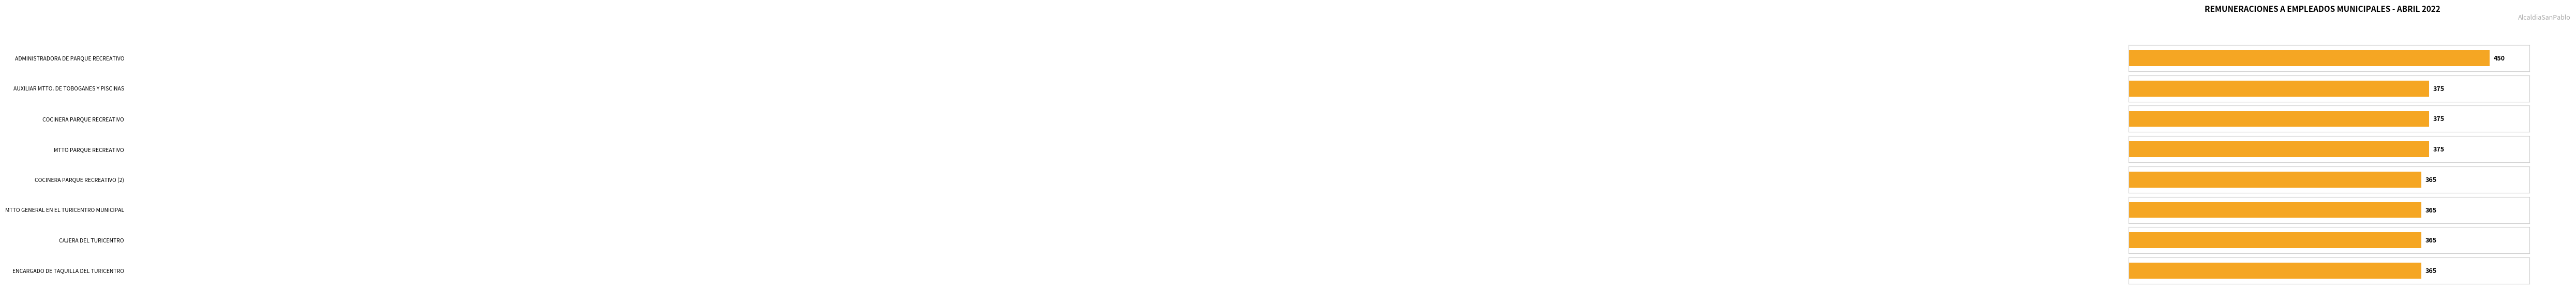

At which category does the chart reach its peak across all series?

ADMINISTRADORA DE PARQUE RECREATIVO